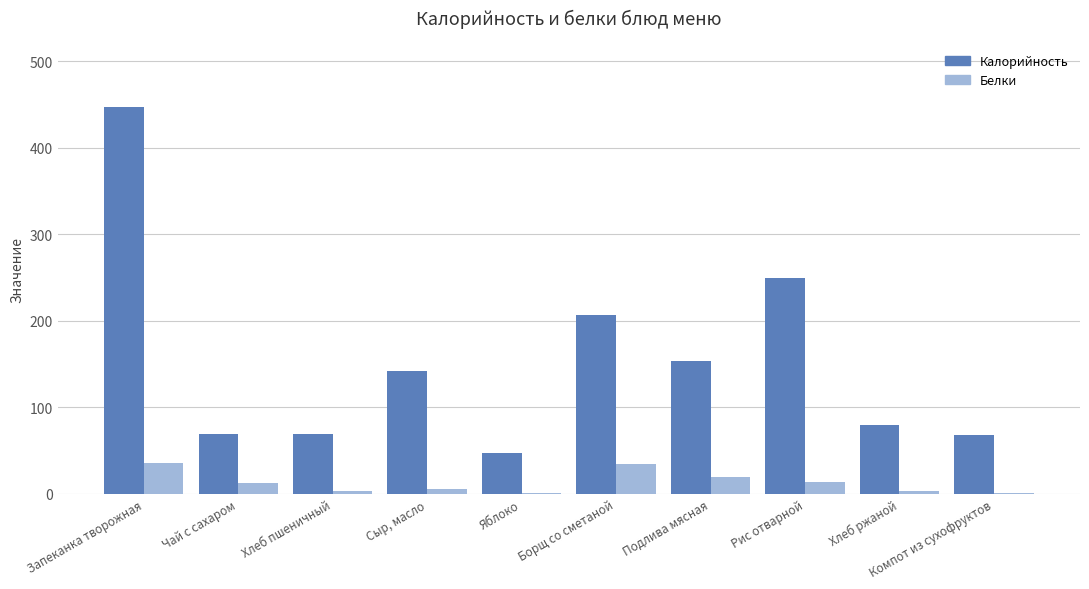

The Белки series shows 3 at Хлеб пшеничный. True or false?

True